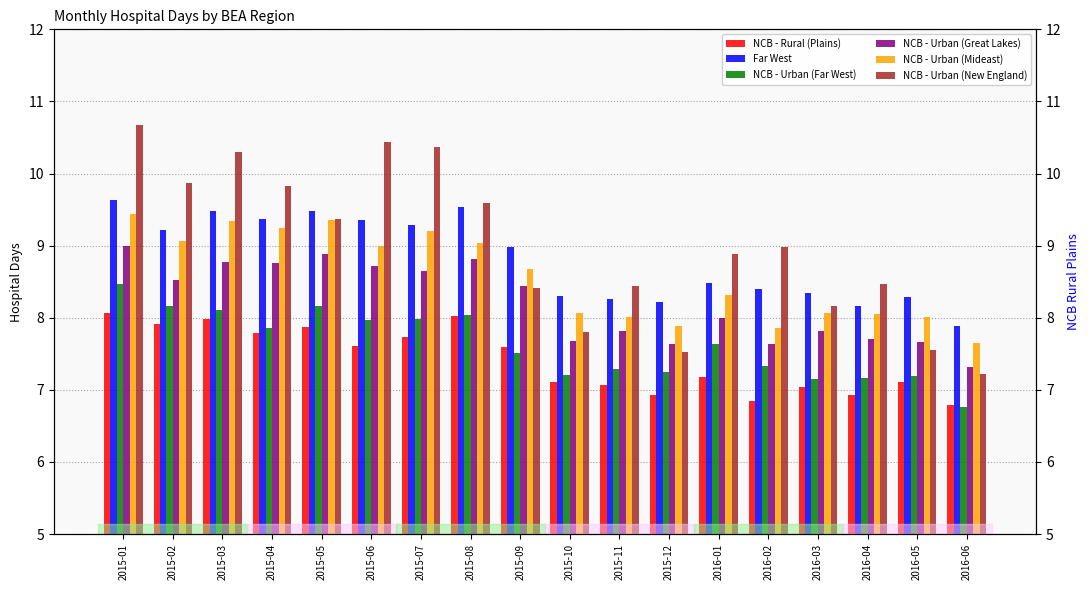

What is the total value across all series at 2016-06?

43.6